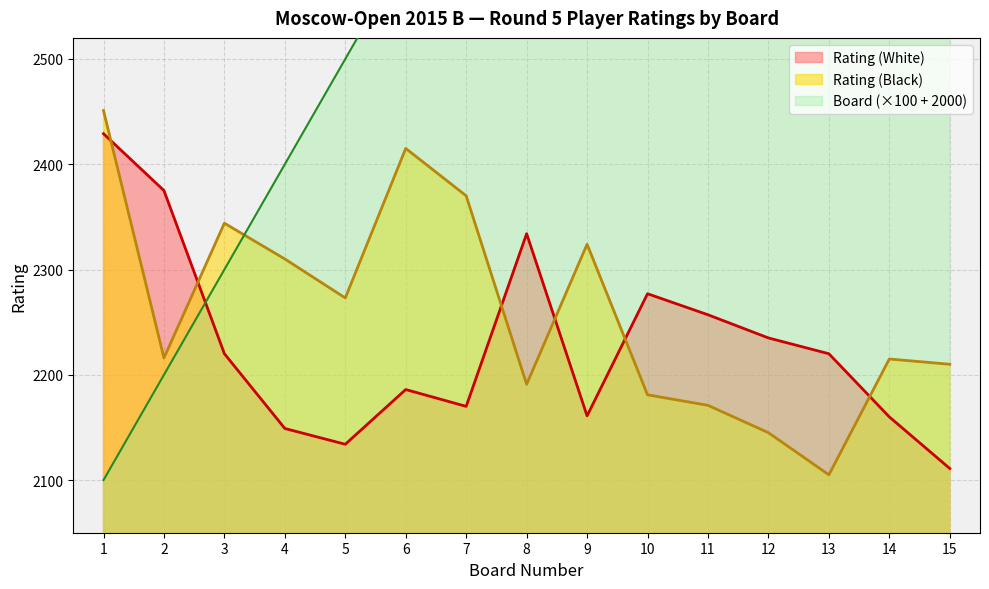

The Board series shows 1499 at 3. True or false?

False